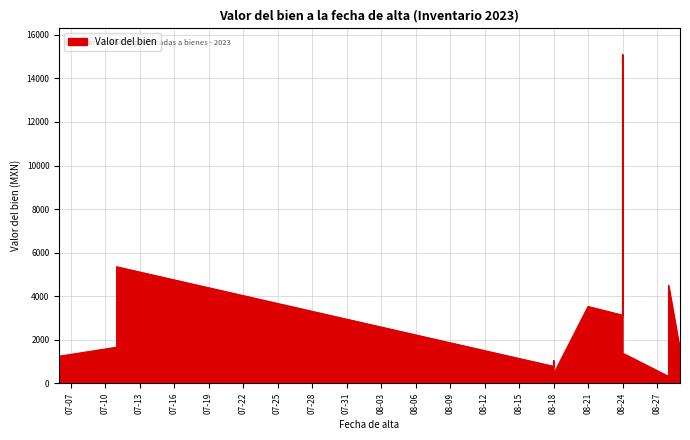

The chart shows a value of 1653.7 at 2023-07-11. True or false?

True